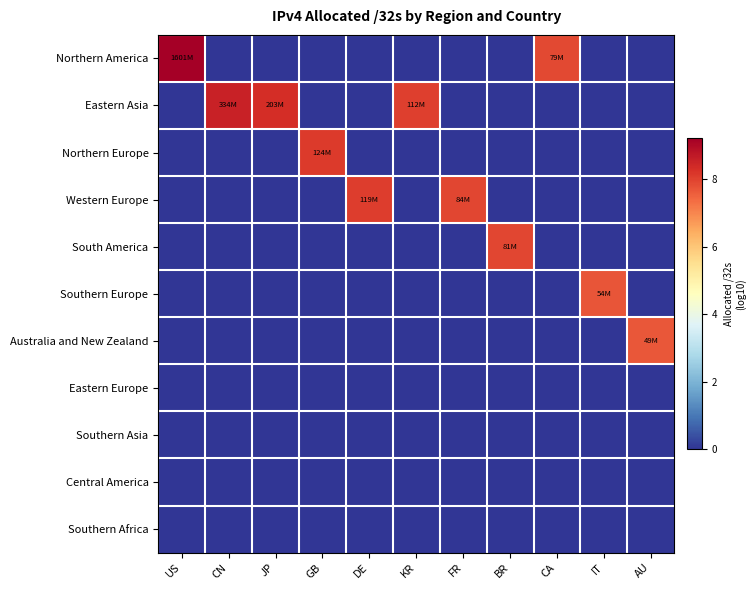

What is the difference between the highest and lowest values at AU?

7.7